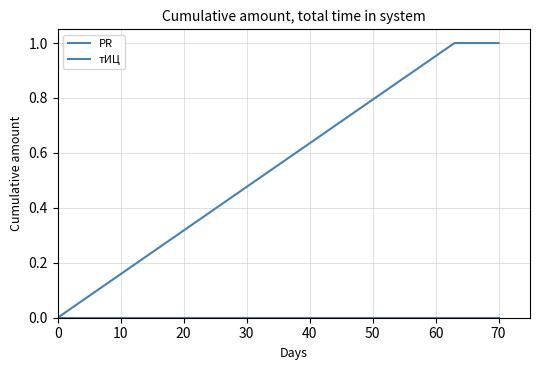

How many categories are shown in the chart?

3